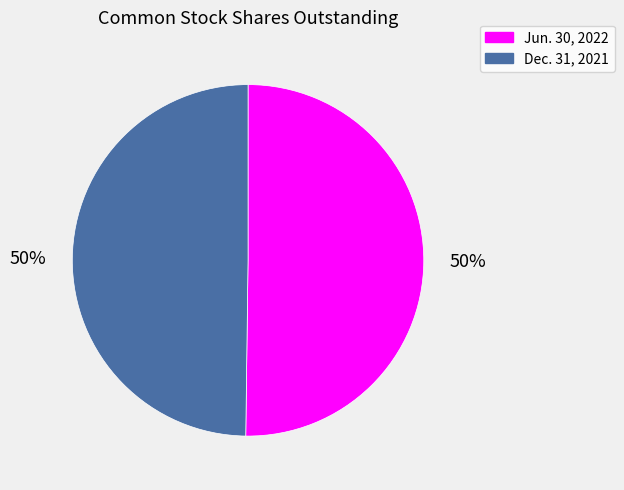

True or false: Dec. 31, 2021 accounts for 58% of the total.

False